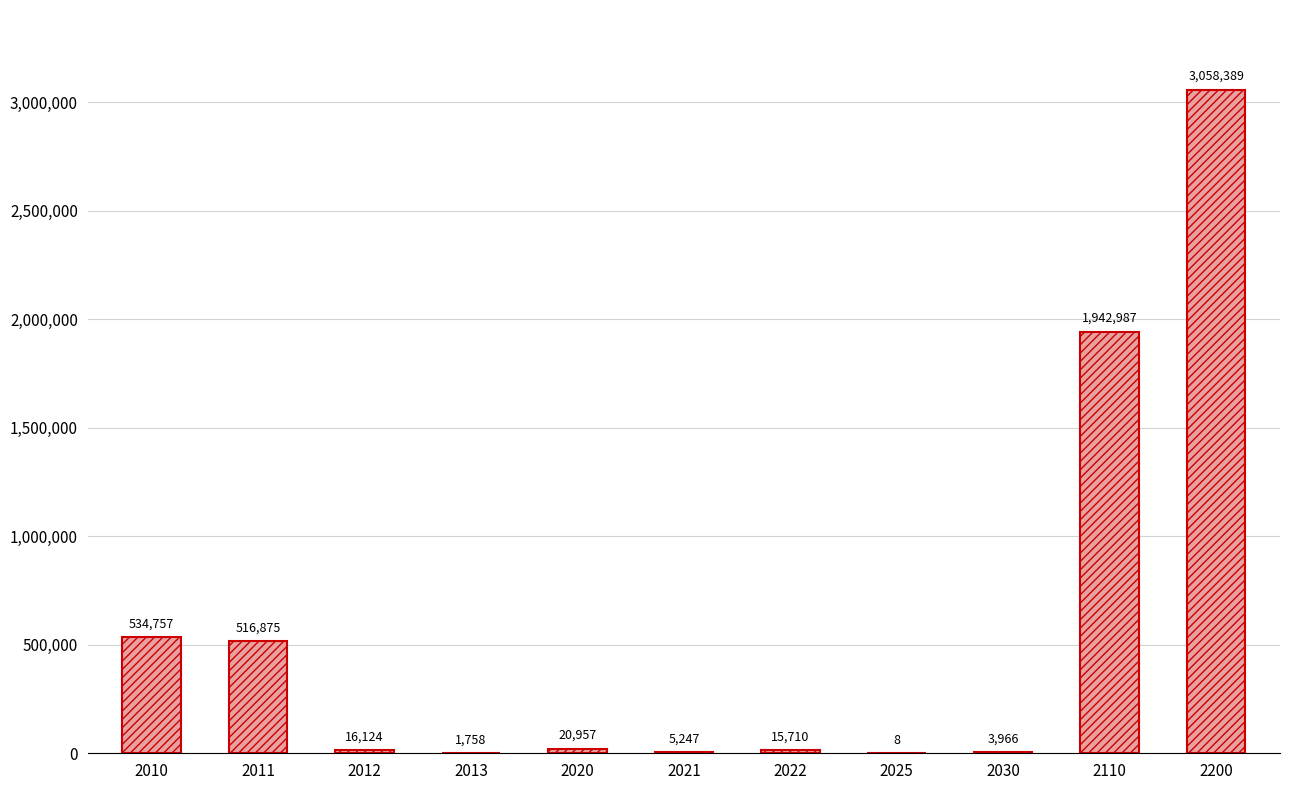

The value at 2021 is 5247. True or false?

True